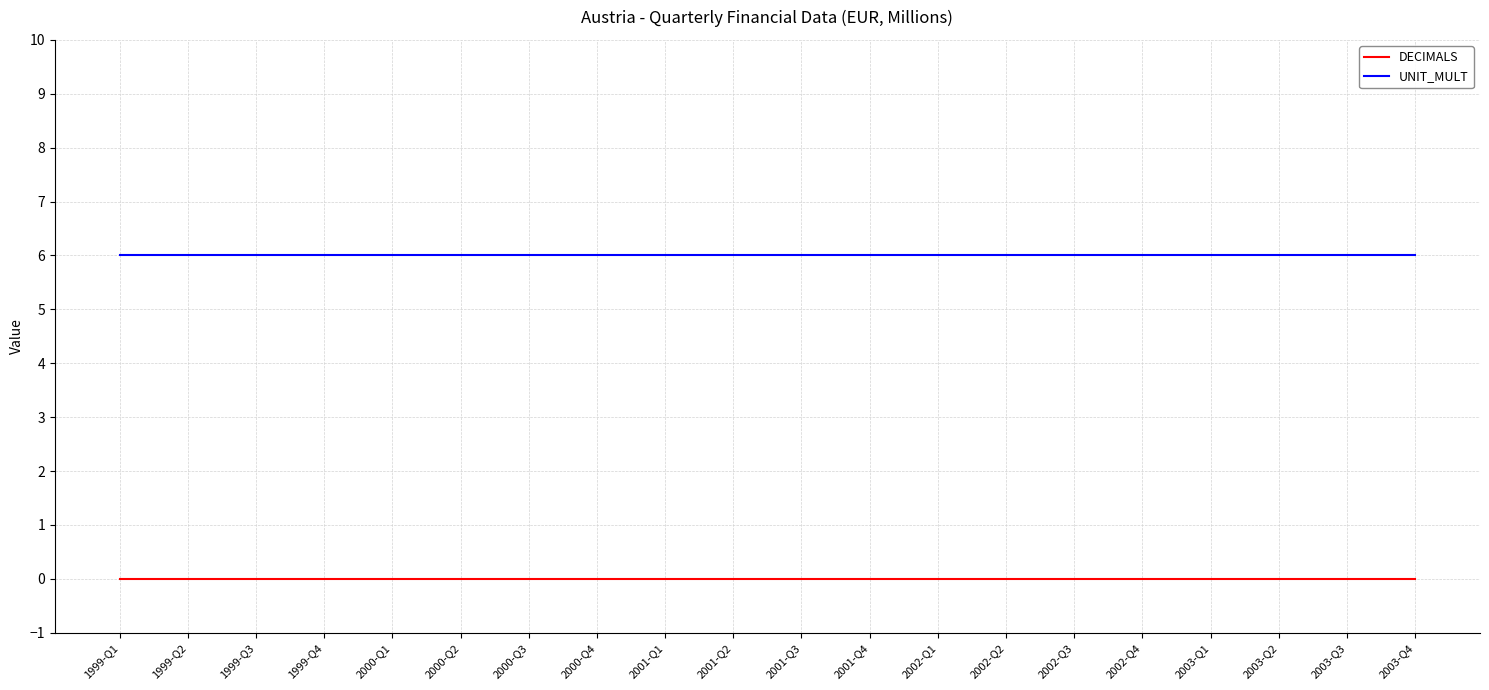

Is the value of UNIT_MULT at 2001-Q1 greater than the value of DECIMALS at 2003-Q1?

Yes